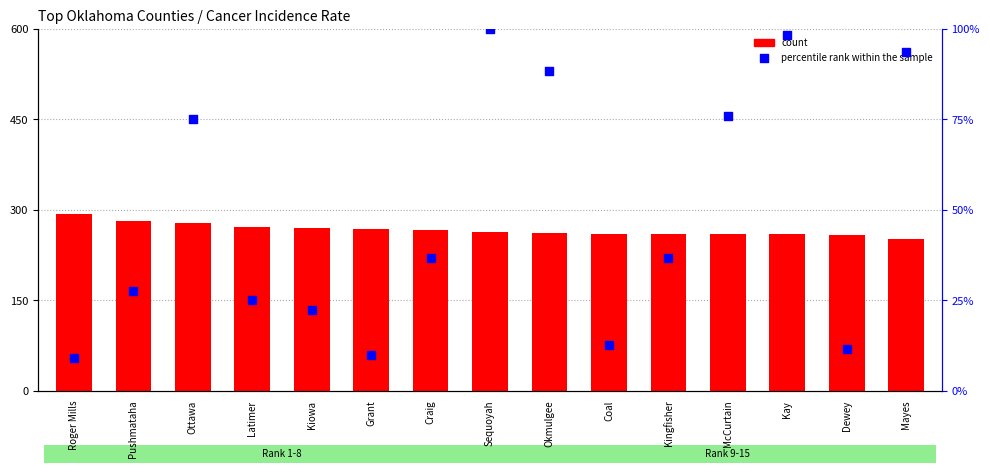

Is the value of percentile rank within the sample at Sequoyah greater than the value of count at Ottawa?

No